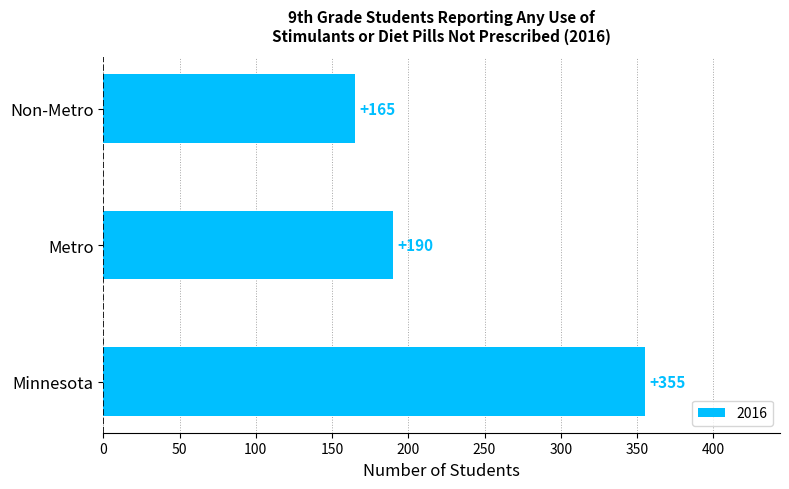

List the labels in order of value, smallest first.

Non-Metro, Metro, Minnesota